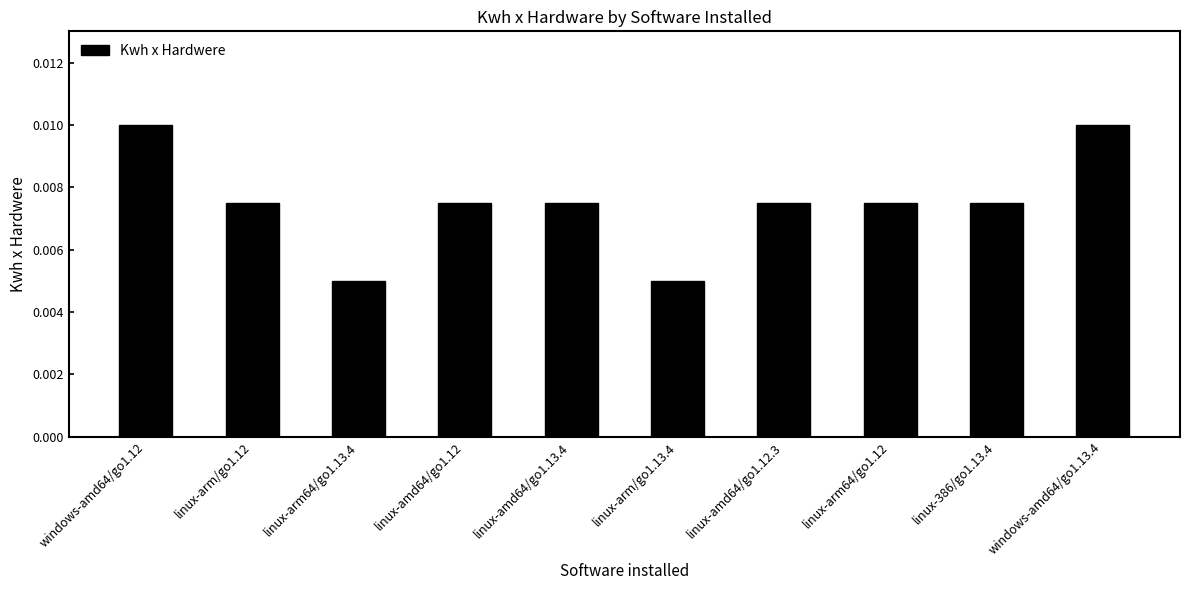

What is the label of the 4th bar from the left?

linux-amd64/go1.12